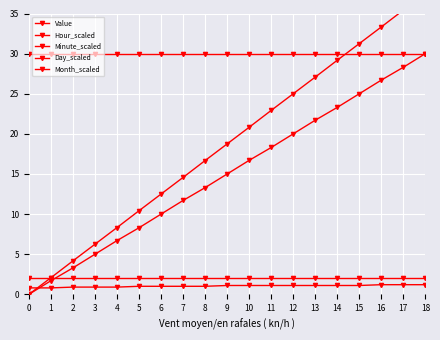

Rank the categories by Value value from highest to lowest.

16, 17, 18, 9, 10, 11, 12, 13, 14, 15, 5, 6, 7, 8, 2, 3, 4, 0, 1